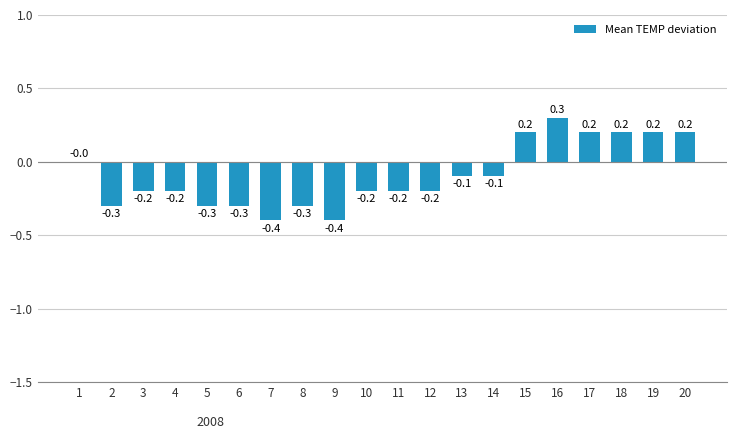

At which category does the chart reach its peak across all series?

16